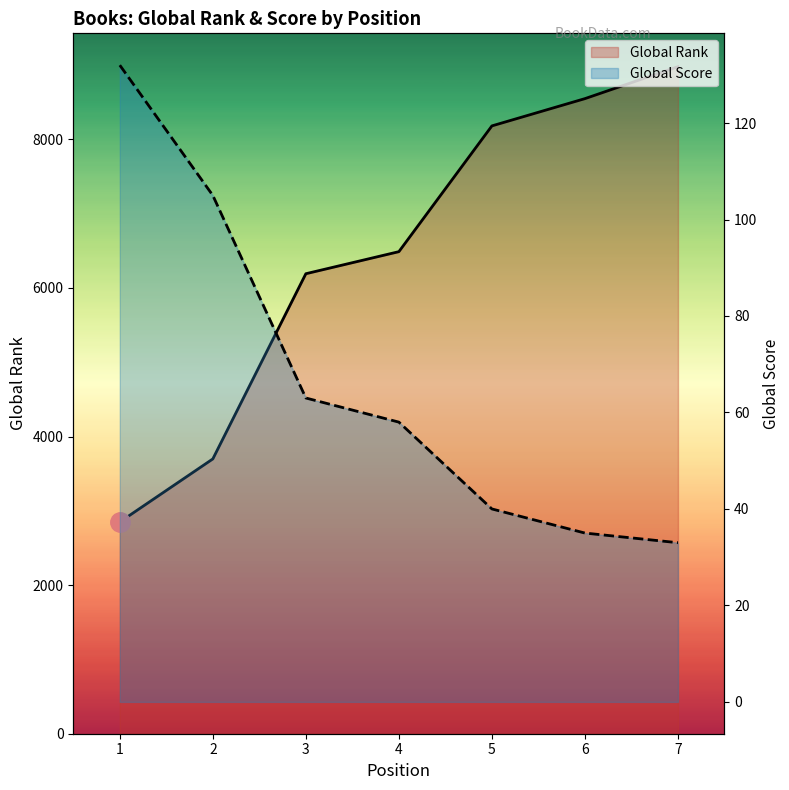

True or false: Global Score has more than 0 interior local peaks.

False